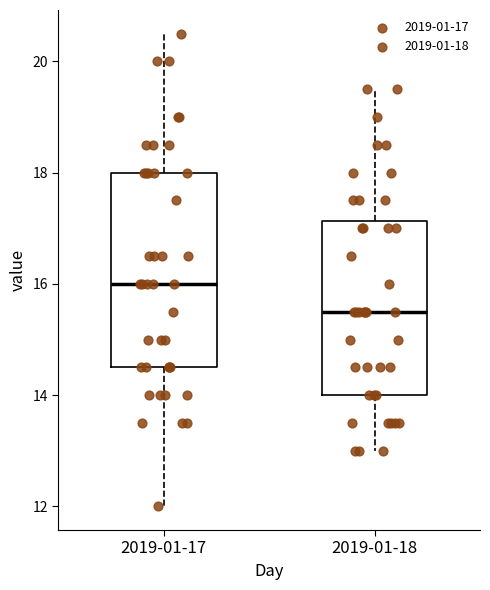

Reading left to right, transcribe this box plot: for each box, give where its median line is, the range the box spans, and where its two whiskers end, as read against the y-axis. The values are not printed on the chart, so give them approximately, as read against the axis.

2019-01-17: median 16.0, box 14.6 to 18.0, whiskers 12.0 to 20.6
2019-01-18: median 15.6, box 14.0 to 17.2, whiskers 13.0 to 19.6